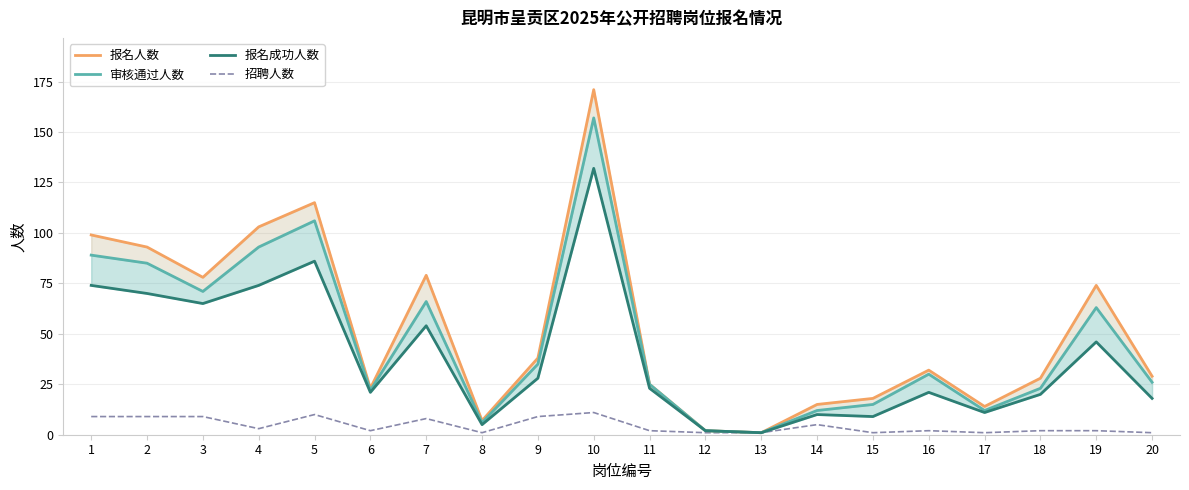

True or false: 审核通过人数 and 报名人数 cross at least once.

False